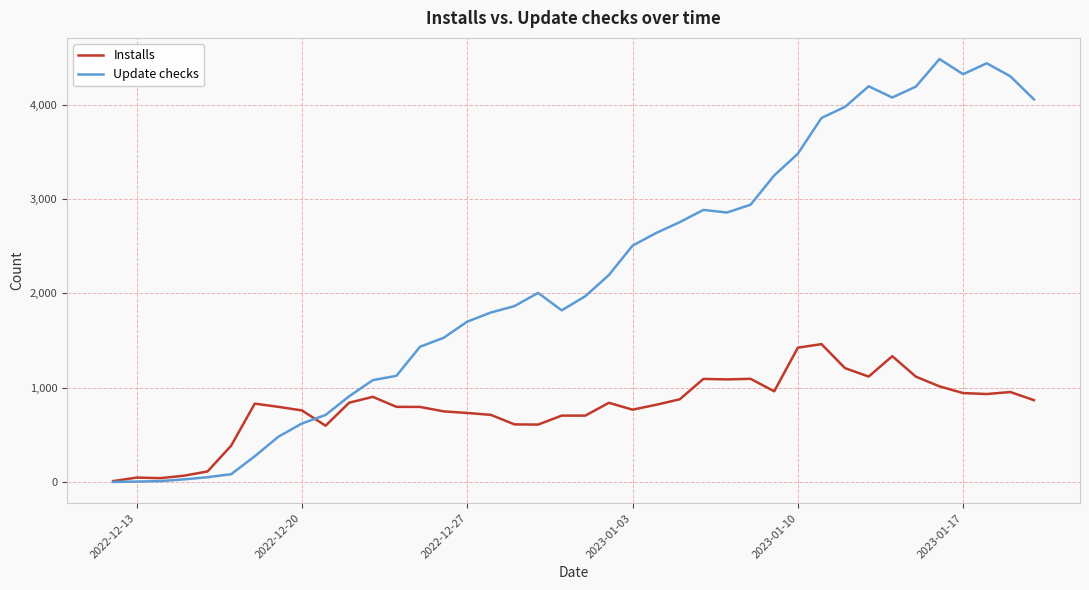

Which series has the largest total across all categories?

Update checks